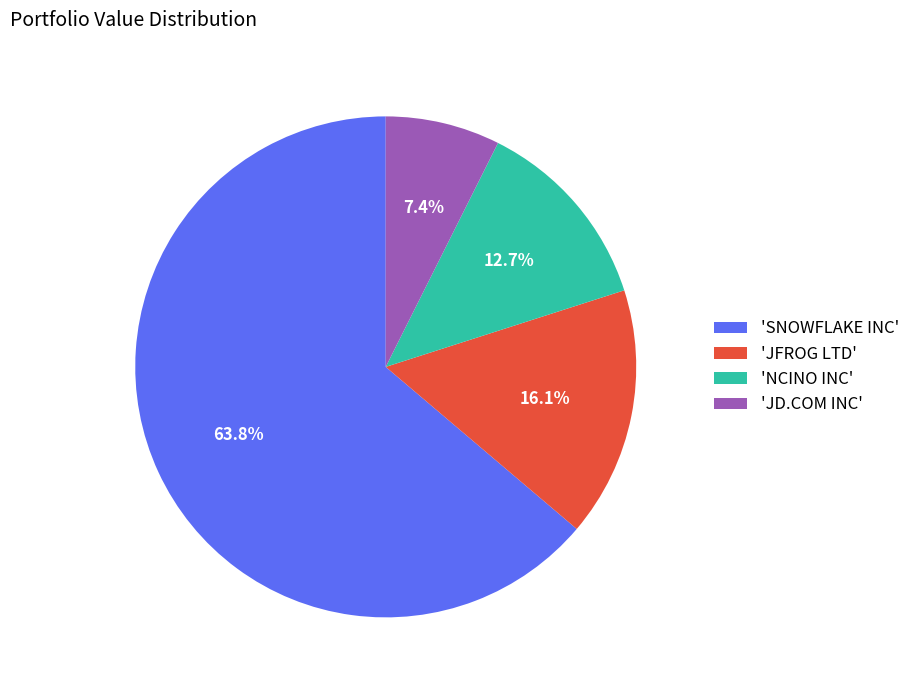

To the nearest percent, what is the difference between the largest and smallest slice percentages?

56%